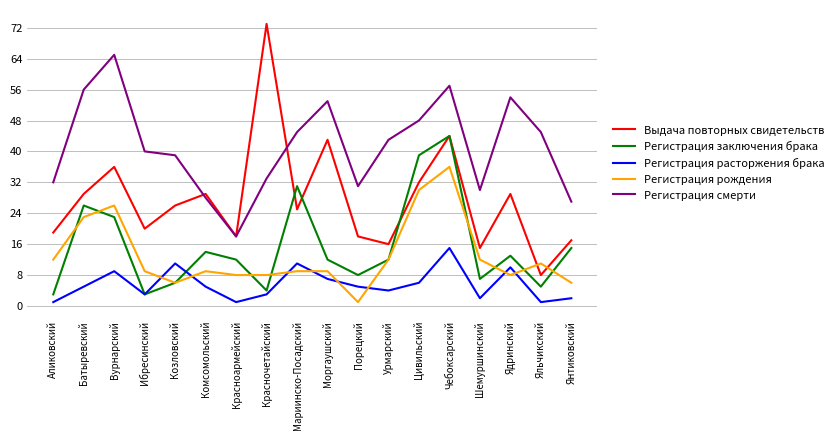

How many interior local valleys does the Регистрация заключения брака series have?

5